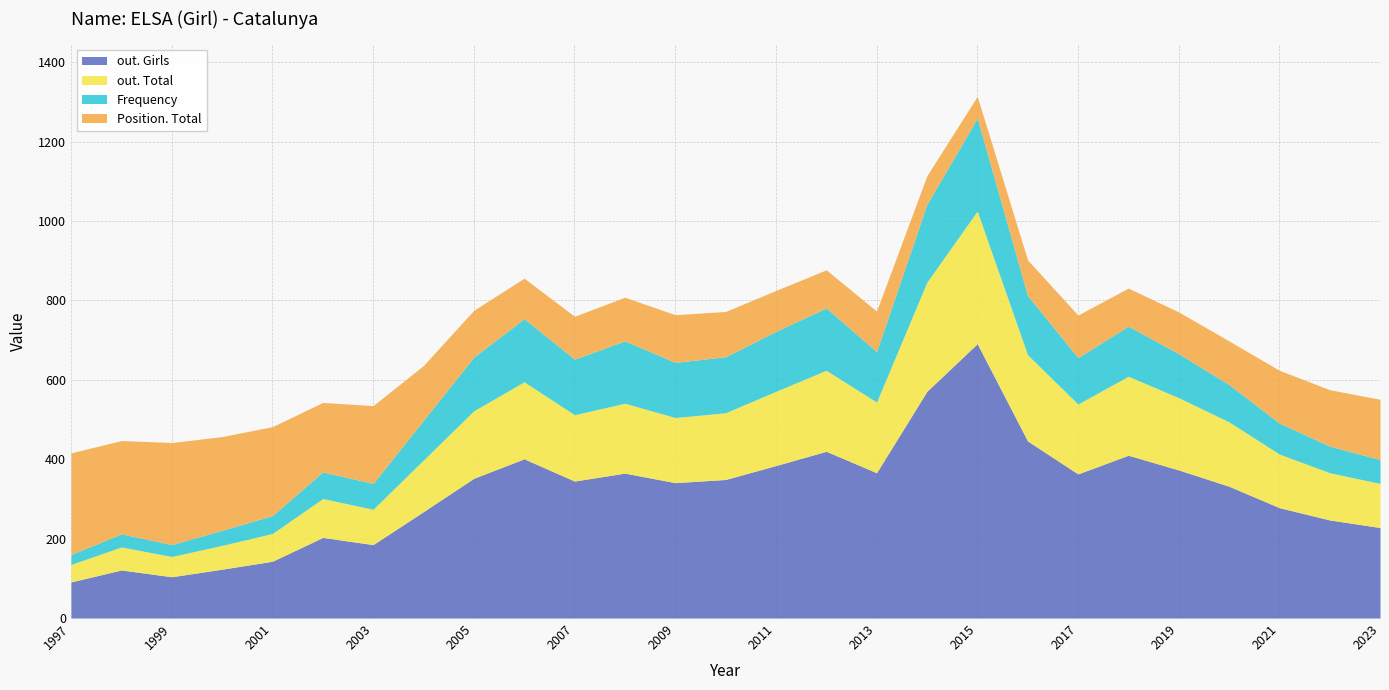

True or false: out. Total and Frequency intersect in this chart.

False